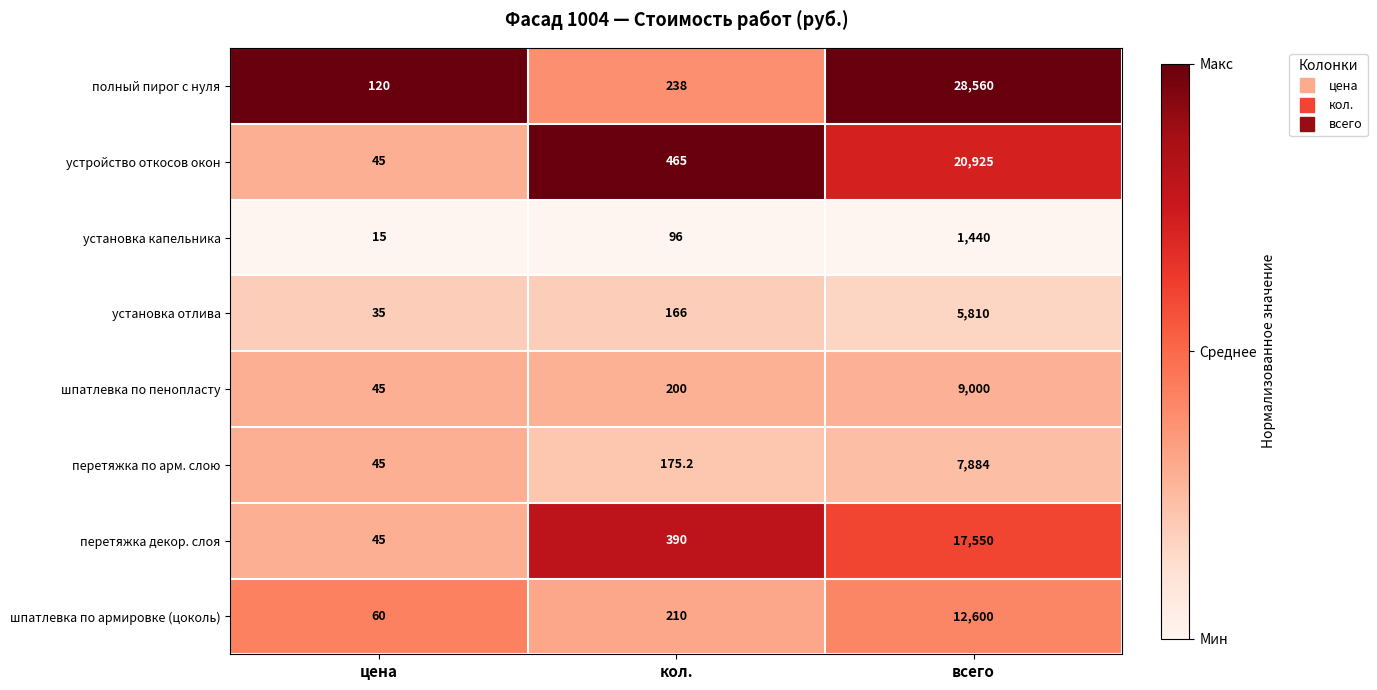

Which series has the largest total across all categories?

полный пирог с нуля